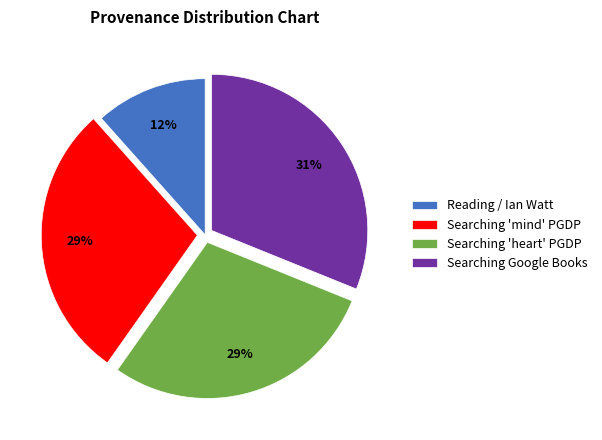

Do Reading / Ian Watt and Searching 'heart' PGDP together represent more than half of the pie?

No